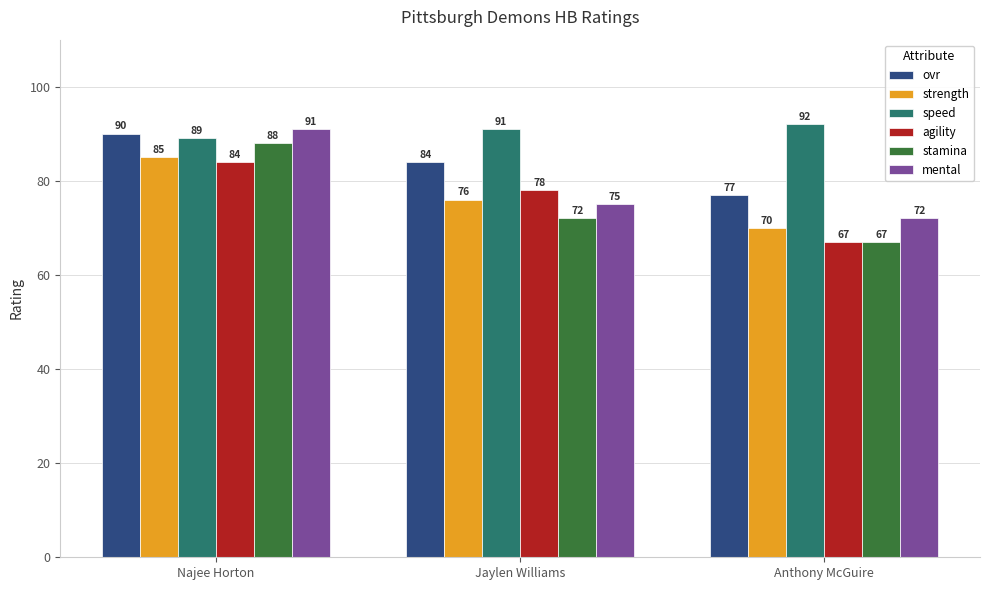

How many bars are there in each group?

6